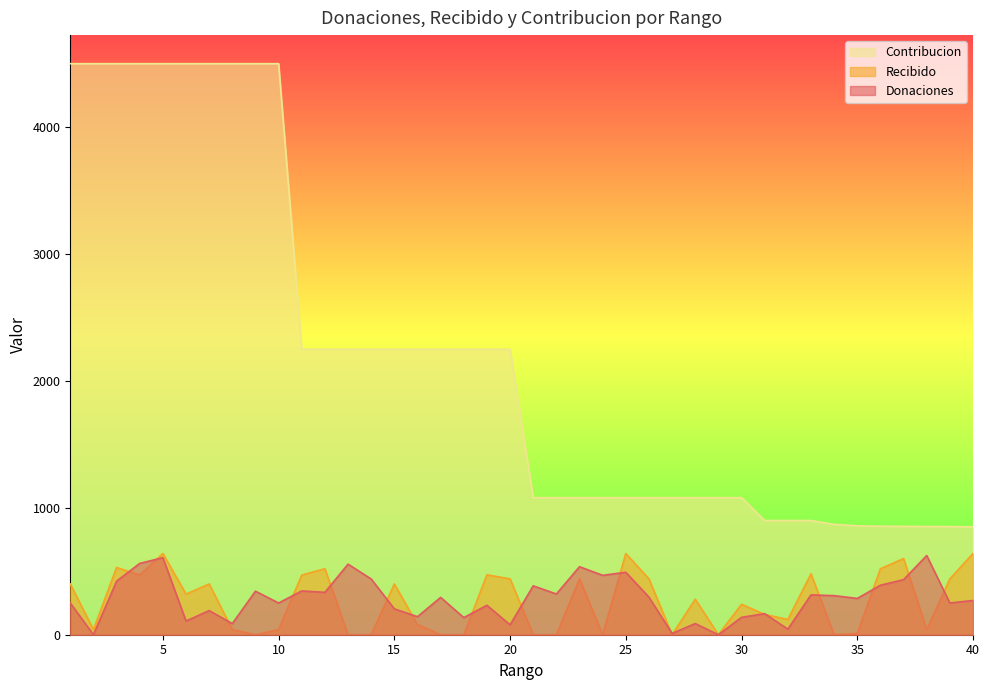

How many lines are shown in the chart?

3